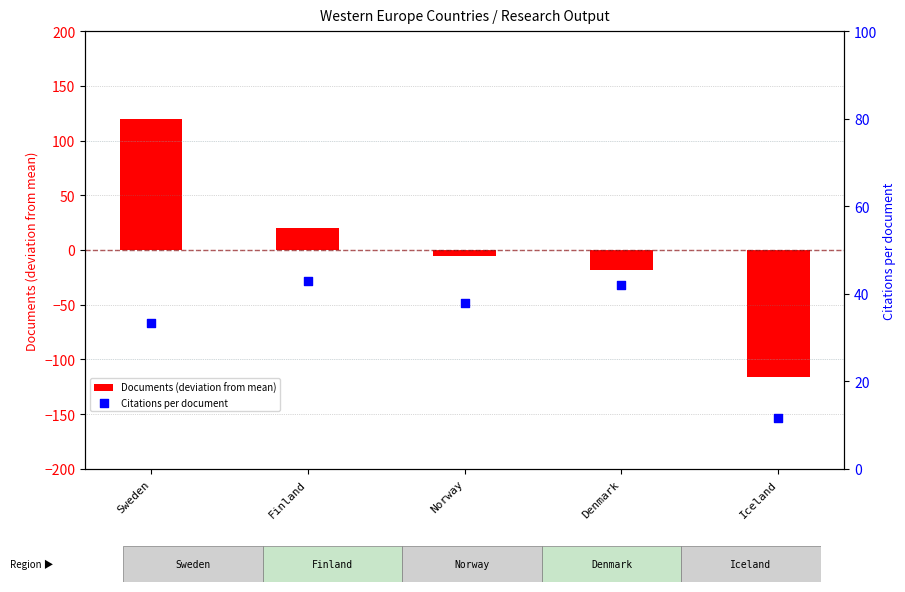

Which series contains the lowest Y value?

Documents (deviation from mean)